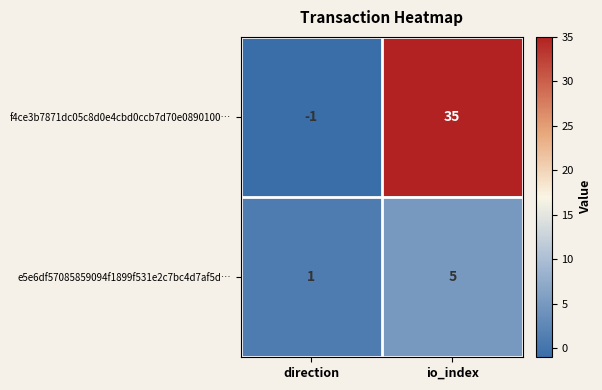

What is the difference between the maximum and minimum values in the f4ce3b7871dc05c8d0e4cbd0ccb7d70e0890100… series?

36